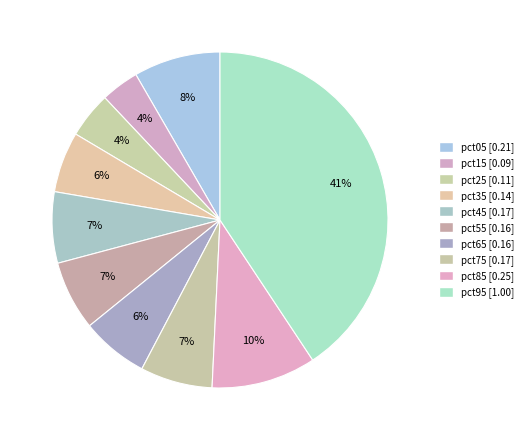

To the nearest percent, what is the average slice percentage?

10%